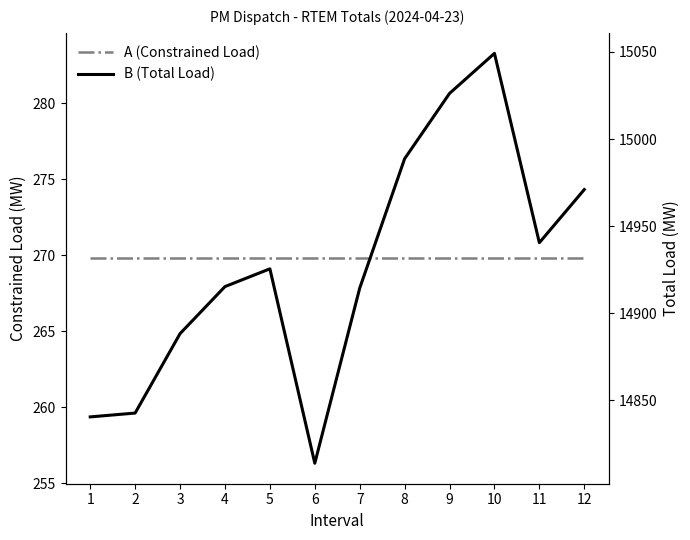

Which category has the lowest value in the Total Load series?

6